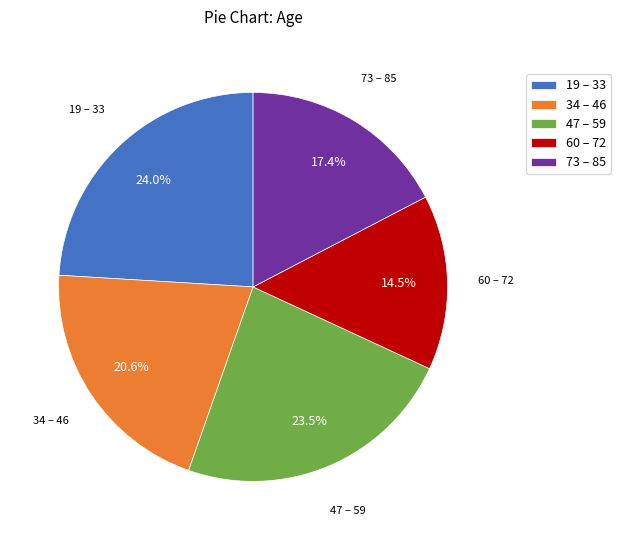

Rank the categories by value from highest to lowest.

19 – 33, 47 – 59, 34 – 46, 73 – 85, 60 – 72